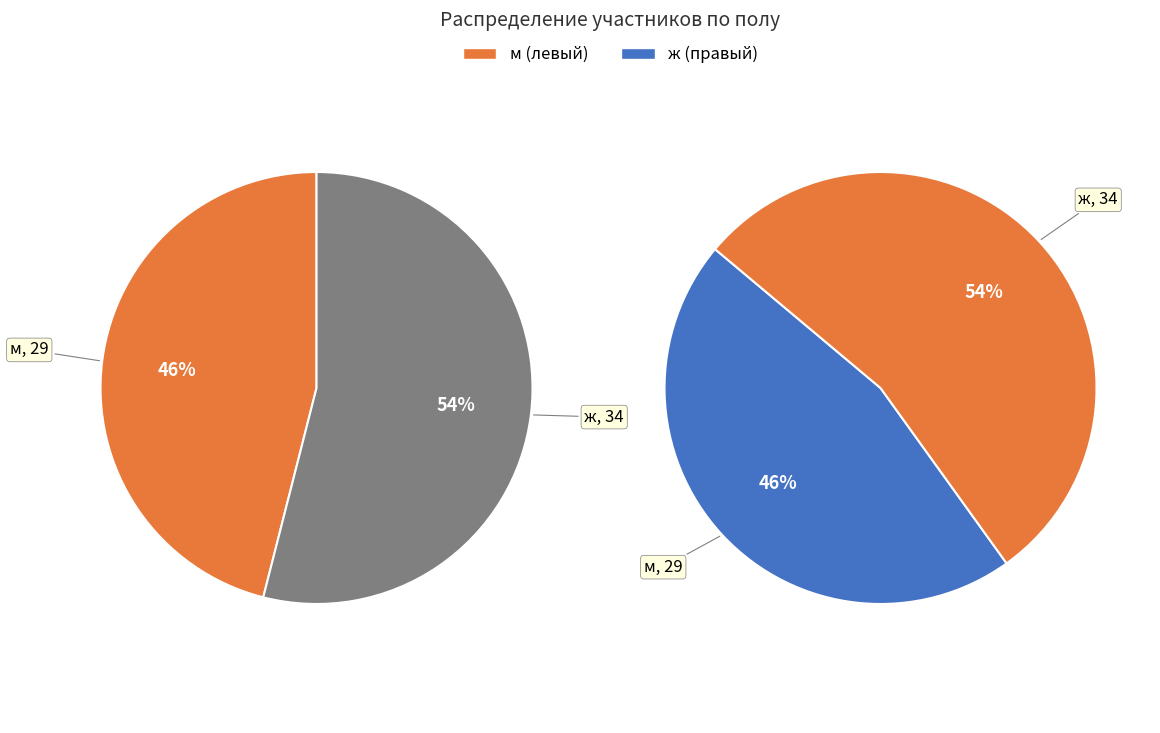

Is there a majority slice in this chart?

Yes